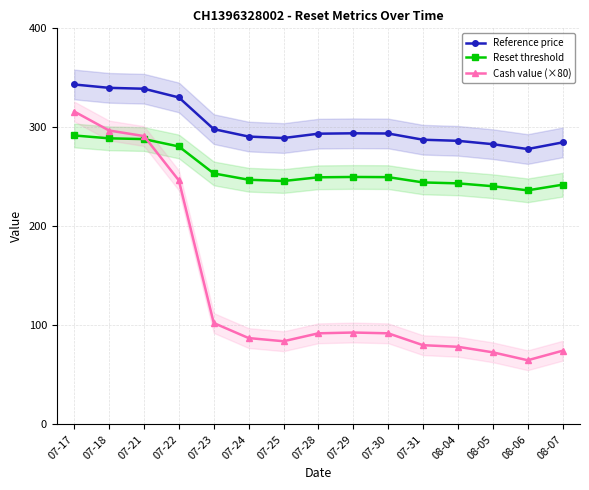

Rank the series by their average value, from highest to lowest.

Reference price, Reset threshold, Cash value (×80)